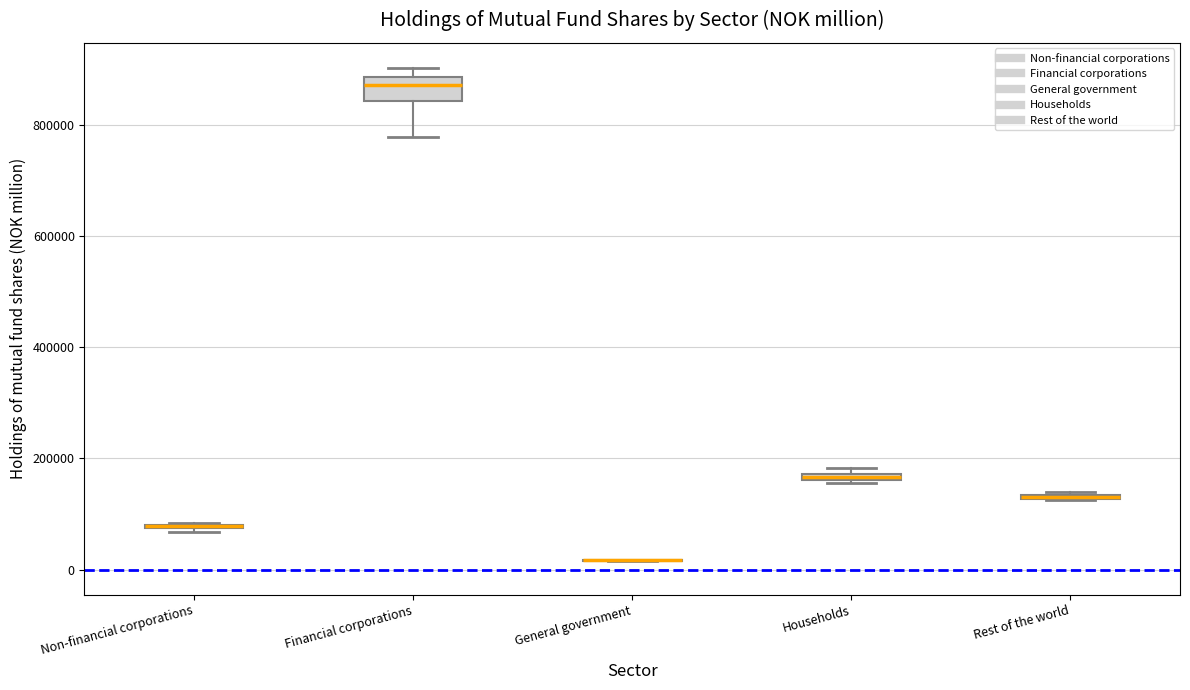

Which box is the tallest, from its lower edge to its upper edge?

Financial corporations